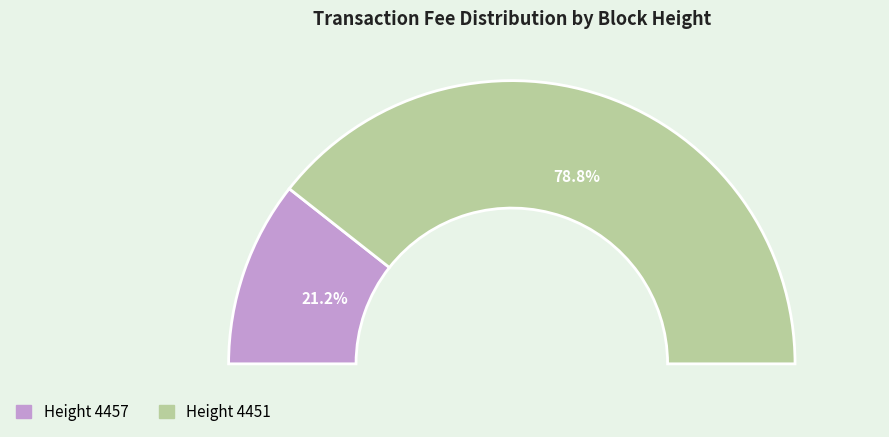

Which category has the smallest portion of the pie?

4457